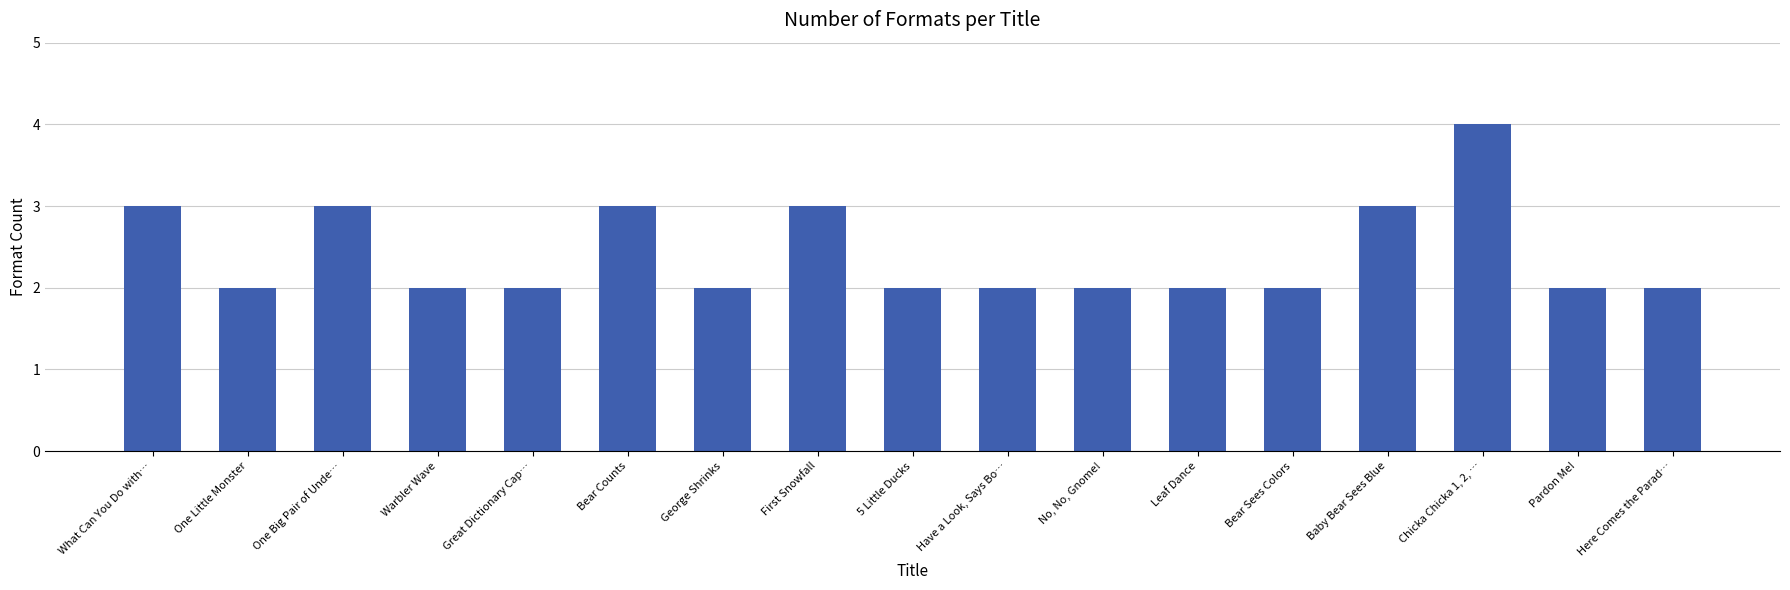

What is the difference between the values at Baby Bear Sees Blue and One Little Monster?

1